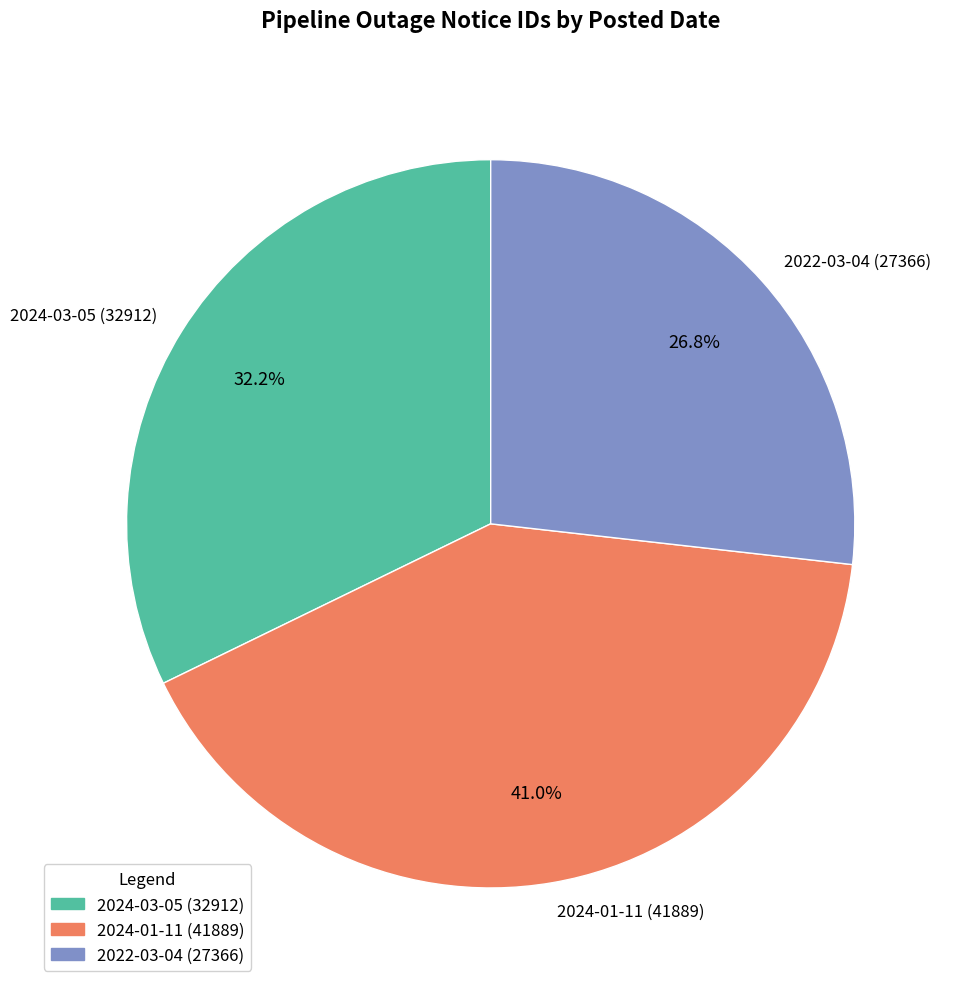

Is it true that 2024-01-11 (41889) is 41% of the pie?

True